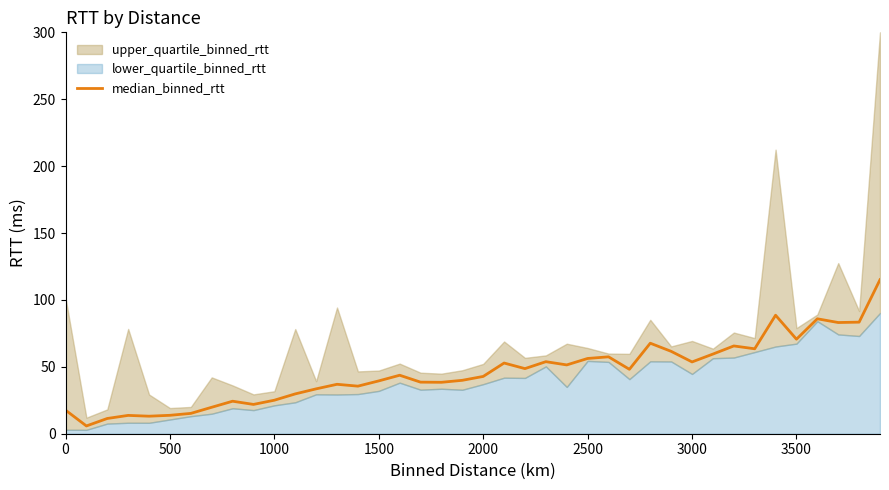

Count the number of values greater than 43.

20